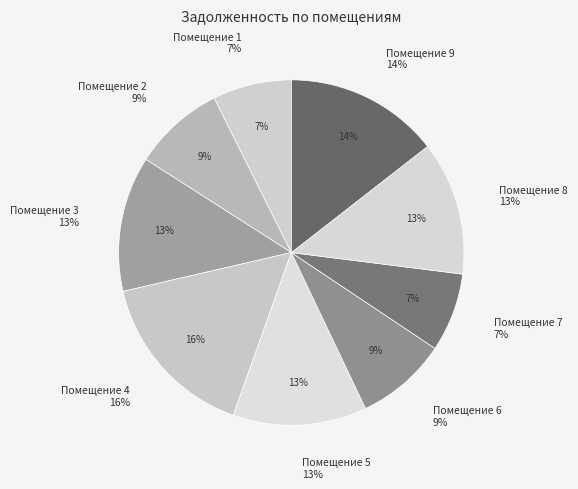

What portion of the pie excludes 2?

91.4%